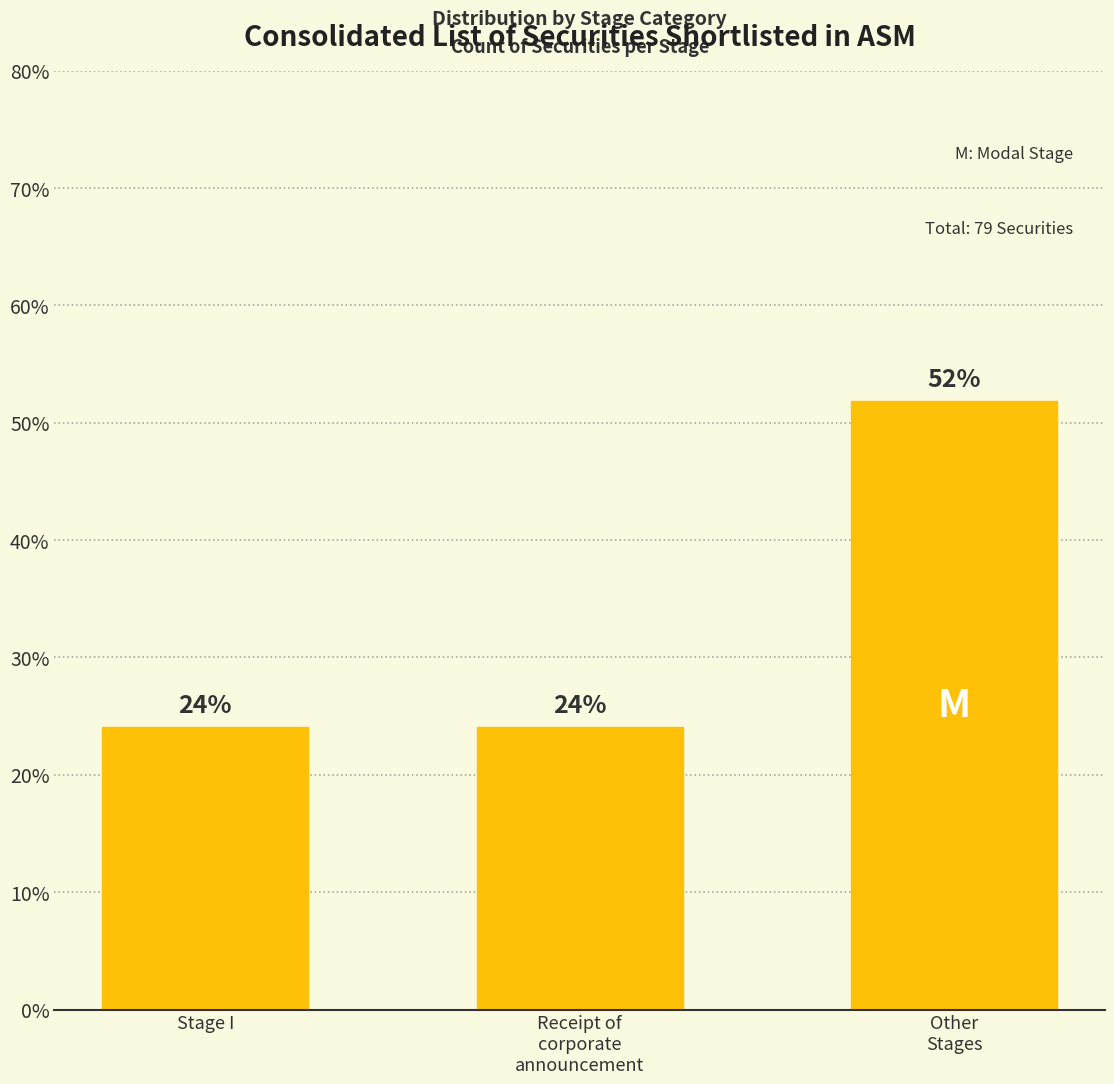

What is the value of the 3rd bar from the left?

51.9